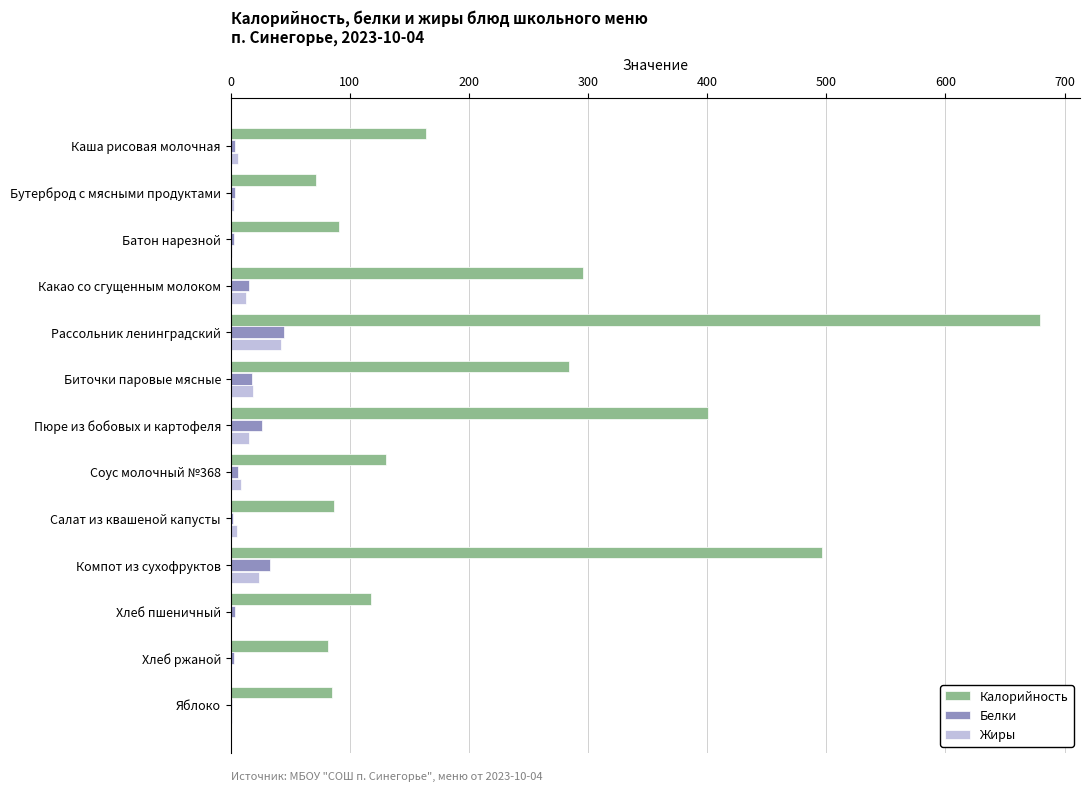

At which category is the sum across all series the highest?

Рассольник ленинградский